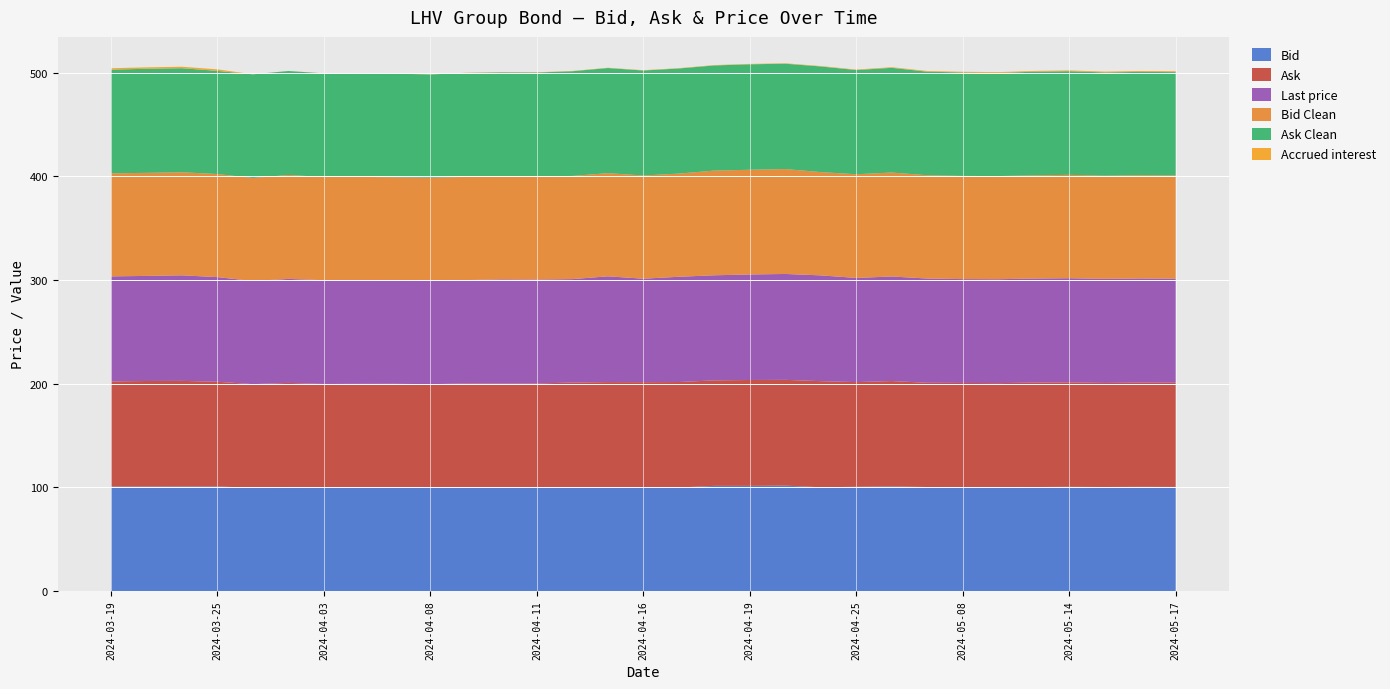

Reading right to left, what are all the values shown in this chart?

Bid: 2024-05-17=100.3	2024-05-16=100.4	2024-05-15=100.3	2024-05-14=100.5	2024-05-13=100.2	2024-05-10=100.2	2024-05-08=100.2	2024-05-07=100.3	2024-05-02=100.9	2024-04-25=100.5	2024-04-24=100.0	2024-04-23=101.6	2024-04-19=101.4	2024-04-18=101.4	2024-04-17=99.8	2024-04-16=99.8	2024-04-15=99.8	2024-04-12=99.8	2024-04-11=99.8	2024-04-10=99.7	2024-04-09=99.7	2024-04-08=99.7	2024-04-05=99.7	2024-04-04=99.6	2024-04-03=99.6	2024-04-02=100.3	2024-03-28=99.5	2024-03-25=100.8	2024-03-21=100.8	2024-03-20=100.8	2024-03-19=100.8
Ask: 2024-05-17=100.5	2024-05-16=100.5	2024-05-15=100.4	2024-05-14=100.7	2024-05-13=100.8	2024-05-10=100.2	2024-05-08=100.5	2024-05-07=100.5	2024-05-02=101.6	2024-04-25=101.0	2024-04-24=102.3	2024-04-23=102.0	2024-04-19=102.1	2024-04-18=101.8	2024-04-17=101.7	2024-04-16=101.6	2024-04-15=101.7	2024-04-12=101.3	2024-04-11=100.4	2024-04-10=100.3	2024-04-09=100.5	2024-04-08=99.8	2024-04-05=100.2	2024-04-04=100.1	2024-04-03=100.1	2024-04-02=100.4	2024-03-28=100.0	2024-03-25=101.0	2024-03-21=101.8	2024-03-20=101.8	2024-03-19=101.3
Last price: 2024-05-17=100.3	2024-05-16=100.4	2024-05-15=100.4	2024-05-14=100.5	2024-05-13=100.3	2024-05-10=100.2	2024-05-08=100.2	2024-05-07=100.5	2024-05-02=100.9	2024-04-25=100.5	2024-04-24=102.0	2024-04-23=102.1	2024-04-19=101.8	2024-04-18=101.4	2024-04-17=101.5	2024-04-16=99.8	2024-04-15=102.0	2024-04-12=99.8	2024-04-11=100.2	2024-04-10=100.5	2024-04-09=99.7	2024-04-08=99.7	2024-04-05=99.7	2024-04-04=100.1	2024-04-03=100.1	2024-04-02=100.3	2024-03-28=99.5	2024-03-25=101.0	2024-03-21=101.8	2024-03-20=101.4	2024-03-19=101.3
Bid Clean: 2024-05-17=99.5	2024-05-16=99.6	2024-05-15=99.5	2024-05-14=99.7	2024-05-13=99.5	2024-05-10=99.5	2024-05-08=99.5	2024-05-07=99.6	2024-05-02=100.3	2024-04-25=100.0	2024-04-24=99.6	2024-04-23=101.2	2024-04-19=101.0	2024-04-18=101.0	2024-04-17=99.5	2024-04-16=99.5	2024-04-15=99.5	2024-04-12=99.5	2024-04-11=99.5	2024-04-10=99.5	2024-04-09=99.5	2024-04-08=99.5	2024-04-05=99.5	2024-04-04=99.5	2024-04-03=99.5	2024-04-02=100.2	2024-03-28=99.4	2024-03-25=99.4	2024-03-21=99.4	2024-03-20=99.4	2024-03-19=99.4
Ask Clean: 2024-05-17=99.7	2024-05-16=99.7	2024-05-15=99.6	2024-05-14=100.0	2024-05-13=100.0	2024-05-10=99.5	2024-05-08=99.8	2024-05-07=99.9	2024-05-02=101.0	2024-04-25=100.5	2024-04-24=101.9	2024-04-23=101.6	2024-04-19=101.7	2024-04-18=101.4	2024-04-17=101.4	2024-04-16=101.3	2024-04-15=101.4	2024-04-12=101.0	2024-04-11=100.2	2024-04-10=100.2	2024-04-09=100.3	2024-04-08=99.6	2024-04-05=100.0	2024-04-04=100.0	2024-04-03=100.0	2024-04-02=100.3	2024-03-28=100.0	2024-03-25=99.5	2024-03-21=100.4	2024-03-20=100.4	2024-03-19=100.0
Accrued interest: 2024-05-17=0.8	2024-05-16=0.8	2024-05-15=0.8	2024-05-14=0.8	2024-05-13=0.8	2024-05-10=0.7	2024-05-08=0.7	2024-05-07=0.7	2024-05-02=0.6	2024-04-25=0.5	2024-04-24=0.4	2024-04-23=0.4	2024-04-19=0.4	2024-04-18=0.4	2024-04-17=0.3	2024-04-16=0.3	2024-04-15=0.3	2024-04-12=0.3	2024-04-11=0.2	2024-04-10=0.2	2024-04-09=0.2	2024-04-08=0.2	2024-04-05=0.1	2024-04-04=0.1	2024-04-03=0.1	2024-04-02=0.1	2024-03-28=0.1	2024-03-25=1.4	2024-03-21=1.4	2024-03-20=1.4	2024-03-19=1.4